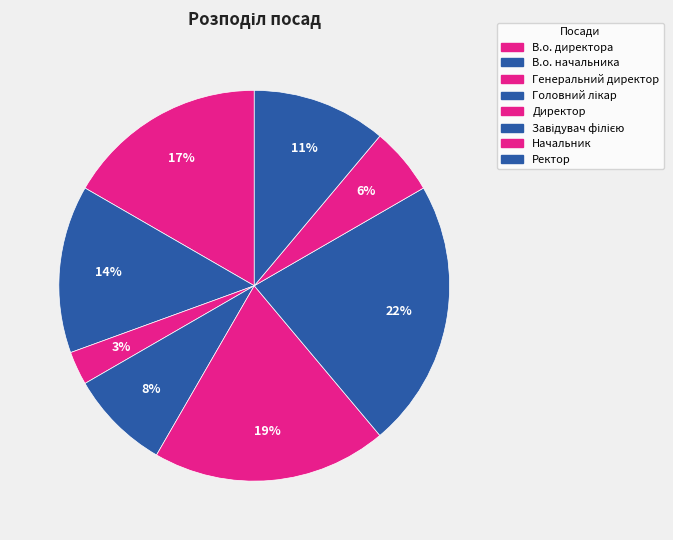

Is Директор the majority of the pie?

No